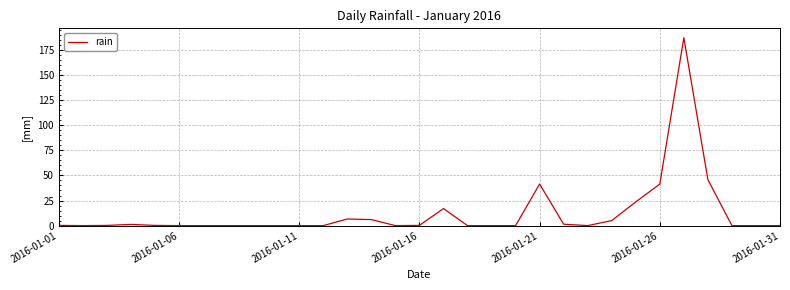

What is the difference between the maximum and minimum values?

187.2